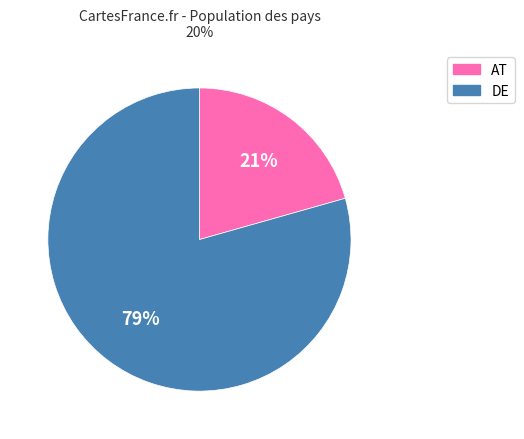

To the nearest percent, what is the average slice percentage?

50%